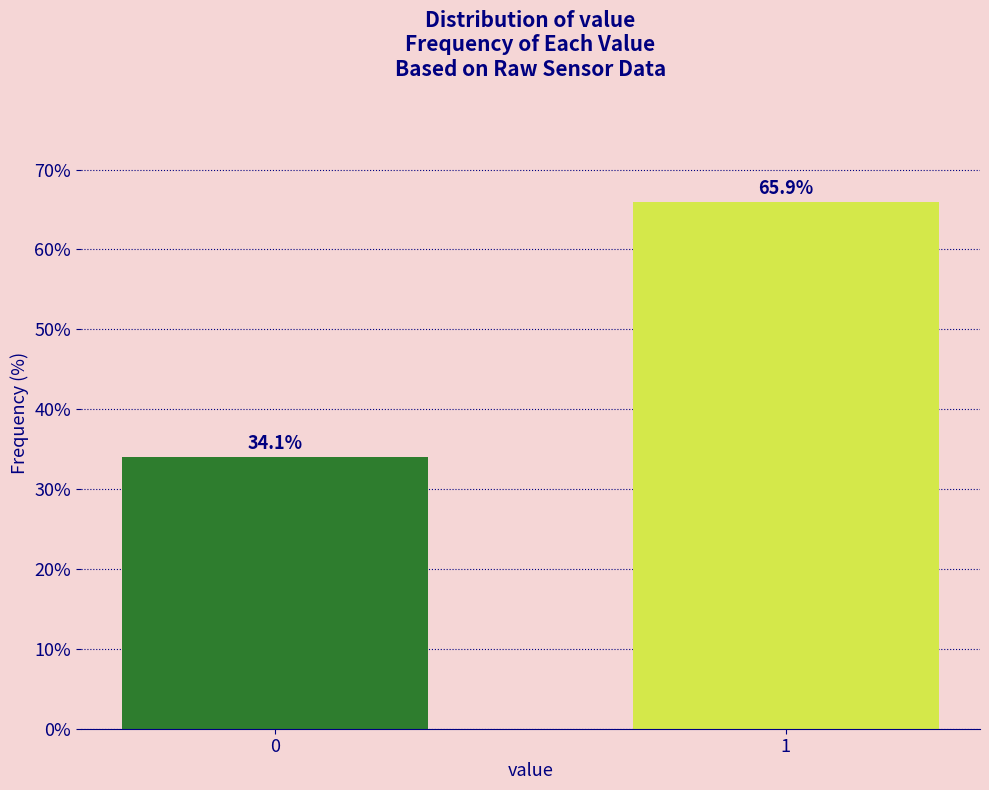

Reading left to right, transcribe all the data shown in this chart.

0=34.1	1=65.9